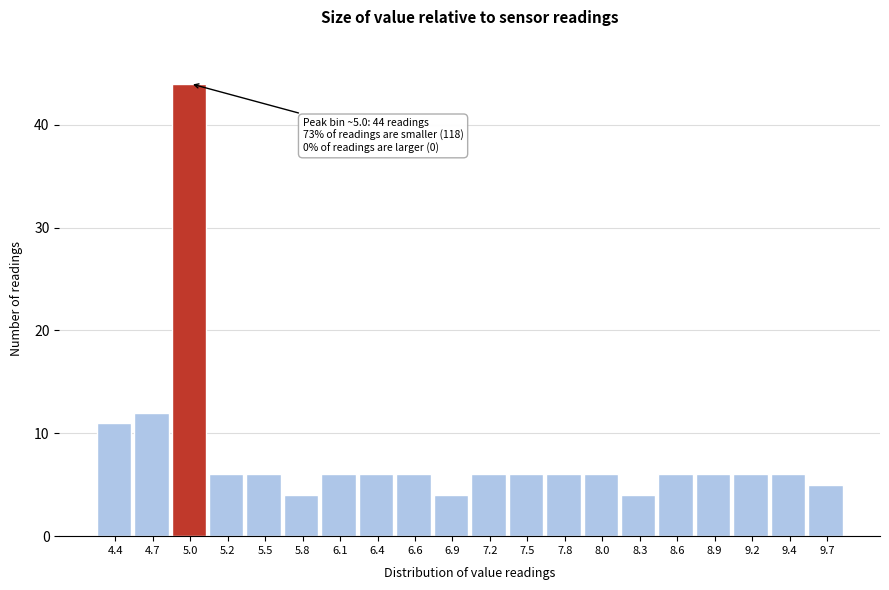

Reading right to left, list all the values displayed in this chart.

9.7=5	9.4=6	9.2=6	8.9=6	8.6=6	8.3=4	8.0=6	7.8=6	7.5=6	7.2=6	6.9=4	6.6=6	6.4=6	6.1=6	5.8=4	5.5=6	5.2=6	5.0=44	4.7=12	4.4=11